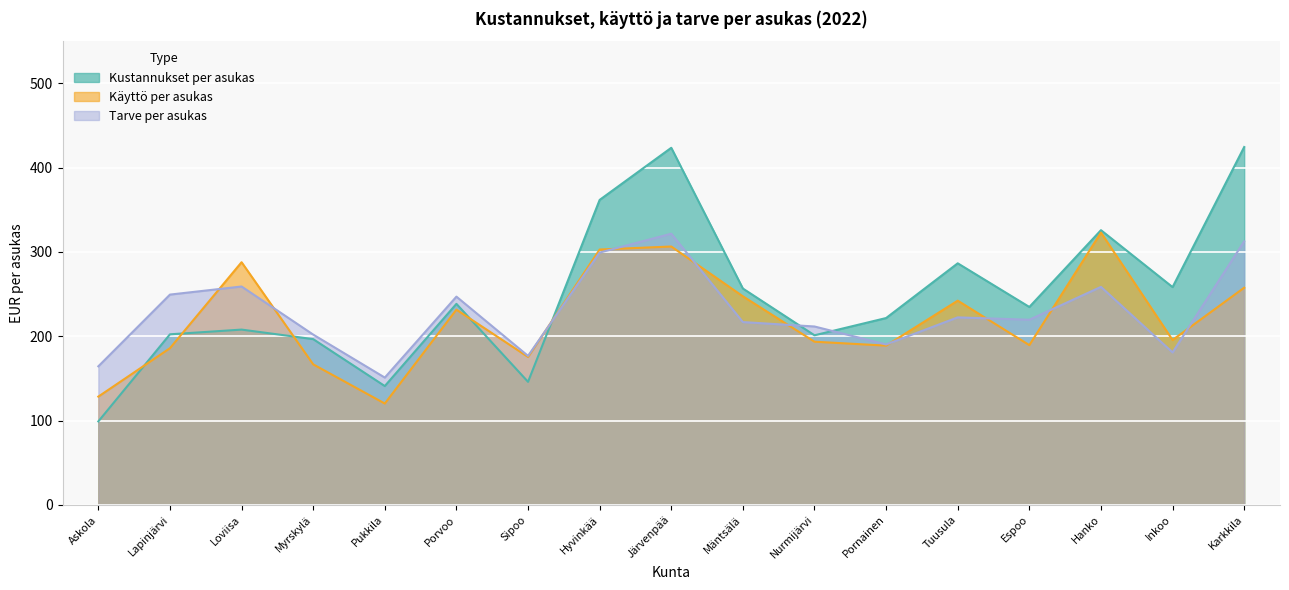

Reading right to left, transcribe all the data shown in this chart.

Kustannukset per asukas: Karkkila=424.5	Inkoo=258.3	Hanko=325.9	Espoo=234.8	Tuusula=286.6	Pornainen=221.7	Nurmijärvi=201.2	Mäntsälä=256.6	Järvenpää=423.6	Hyvinkää=361.8	Sipoo=146.0	Porvoo=238.5	Pukkila=141.0	Myrskylä=196.6	Loviisa=208.0	Lapinjärvi=202.4	Askola=99.1
Käyttö per asukas: Karkkila=257.6	Inkoo=195.6	Hanko=323.0	Espoo=189.5	Tuusula=242.3	Pornainen=188.9	Nurmijärvi=193.6	Mäntsälä=247.4	Järvenpää=306.5	Hyvinkää=302.9	Sipoo=175.5	Porvoo=231.6	Pukkila=120.2	Myrskylä=166.7	Loviisa=287.9	Lapinjärvi=185.9	Askola=128.5
Tarve per asukas: Karkkila=312.6	Inkoo=180.9	Hanko=258.6	Espoo=219.6	Tuusula=222.5	Pornainen=190.3	Nurmijärvi=211.6	Mäntsälä=216.9	Järvenpää=321.7	Hyvinkää=299.3	Sipoo=176.8	Porvoo=247.1	Pukkila=151.0	Myrskylä=202.0	Loviisa=259.1	Lapinjärvi=249.5	Askola=164.4